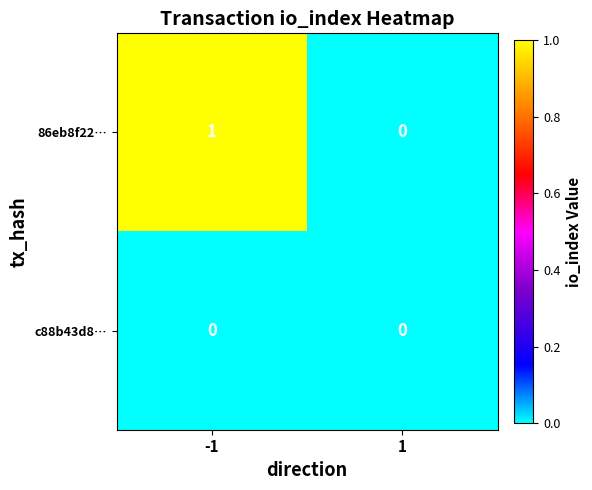

Between -1 and 1, which series saw the biggest shift?

86eb8f22…